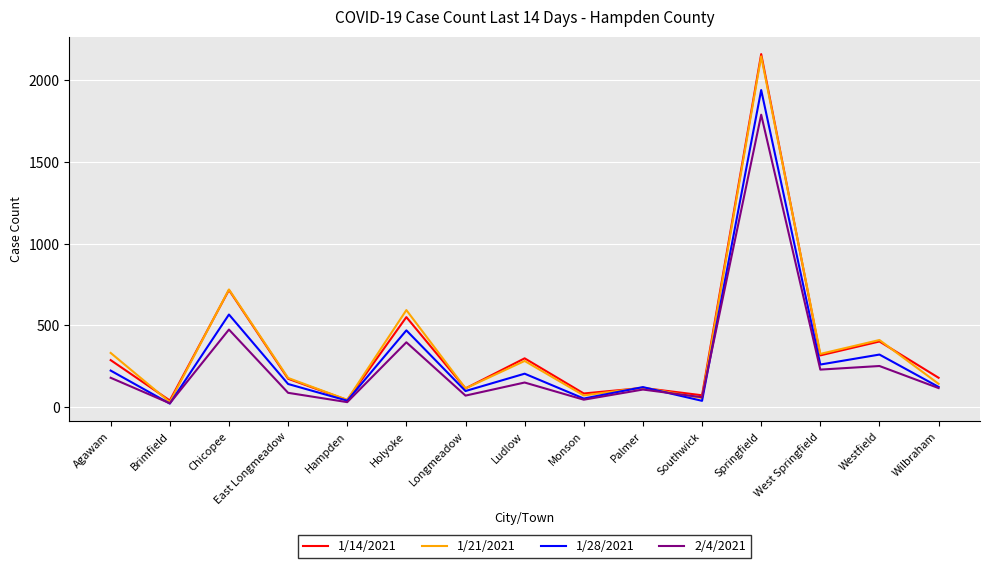

Is this an area chart (filled region under the line)?

No